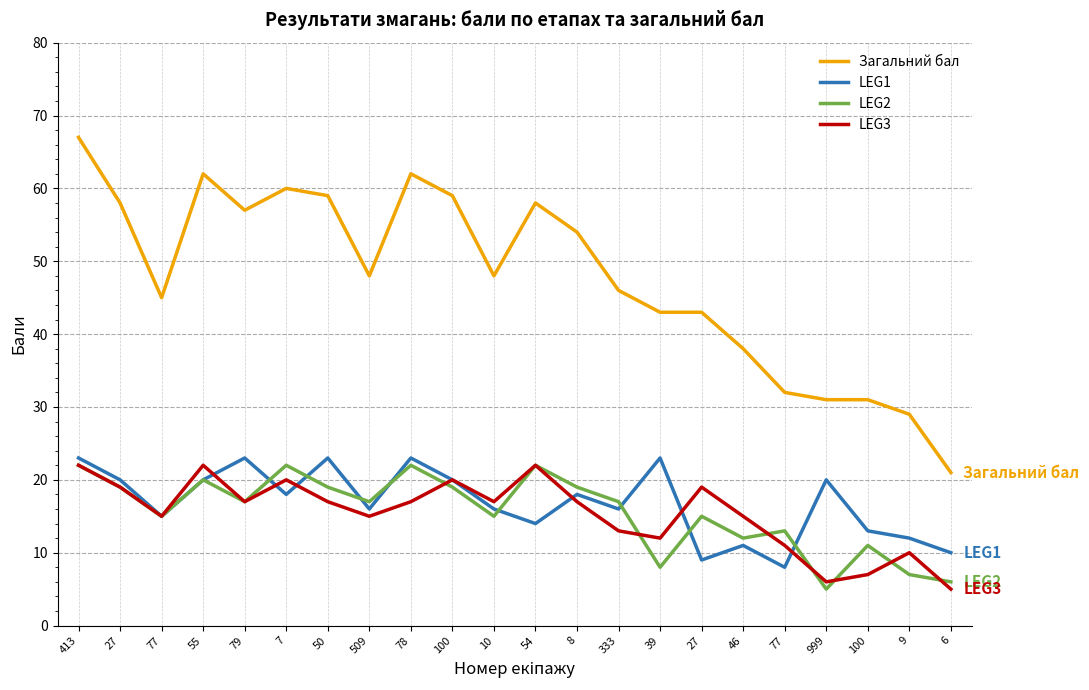

What is the minimum value shown in the chart?

5